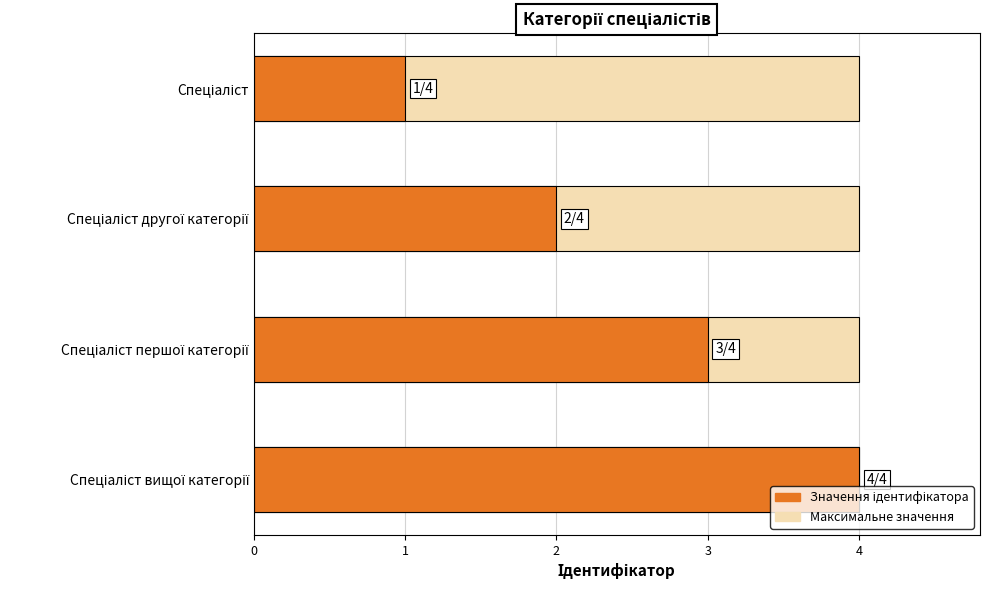

What is the sum of the values at 0 and 2?

4